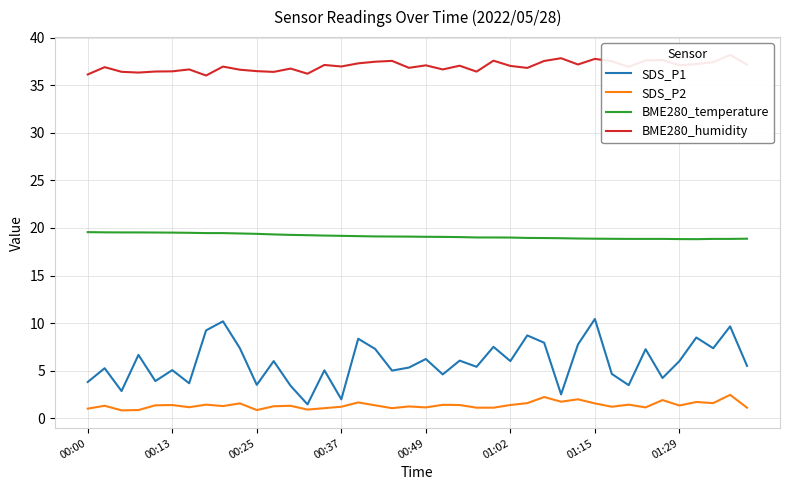

True or false: SDS_P1 and BME280_temperature intersect in this chart.

False